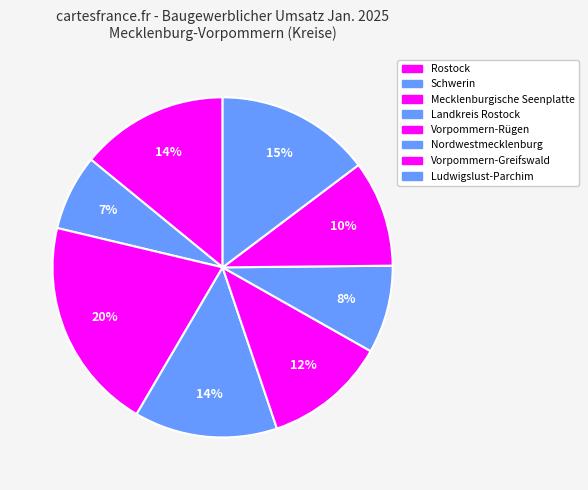

Combined, do Rostock and Schwerin account for over 50%?

No